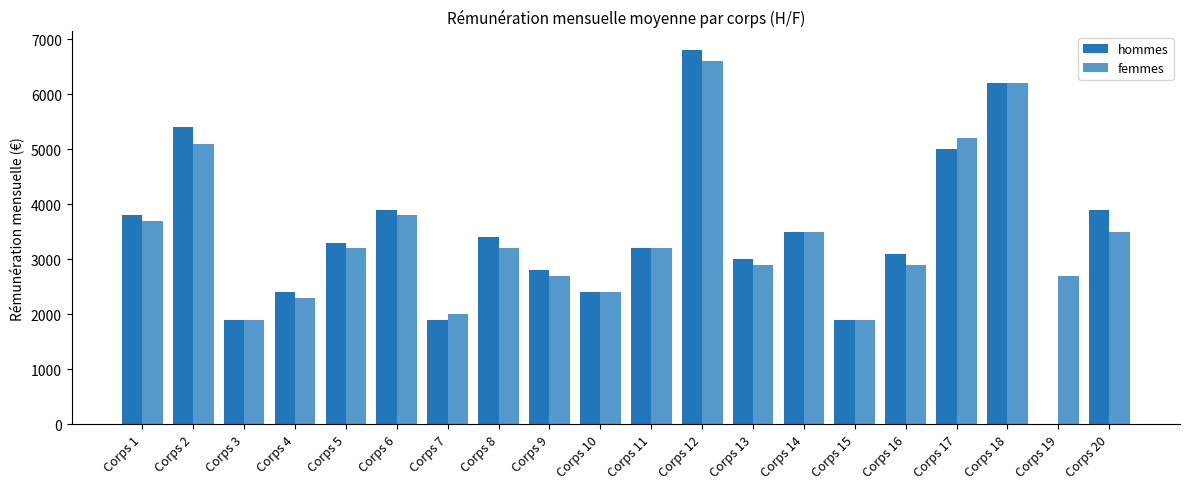

How many positive values does the hommes series have?

19